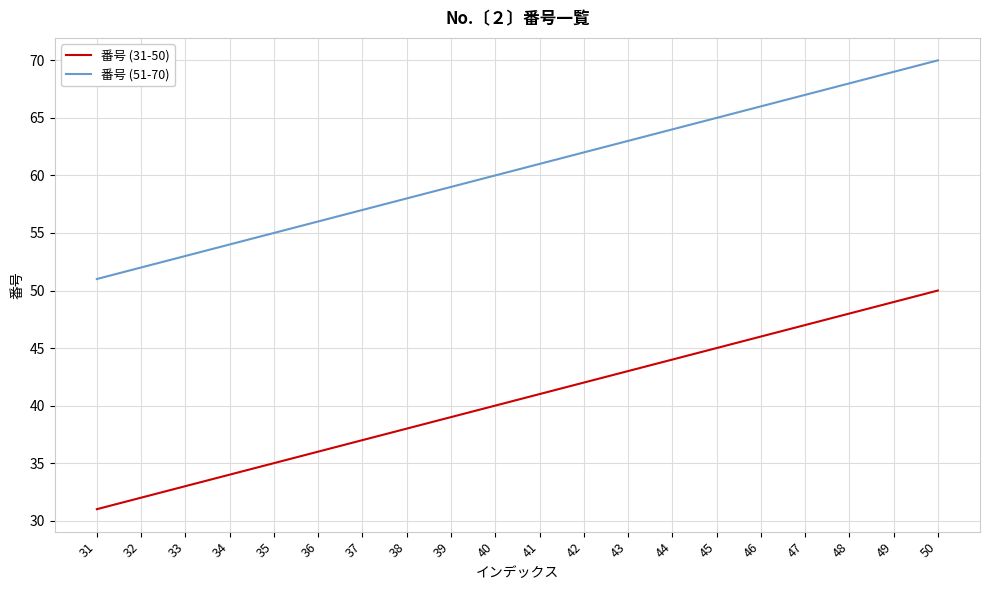

List the series in order of their overall mean, lowest first.

番号 (31-50), 番号 (51-70)